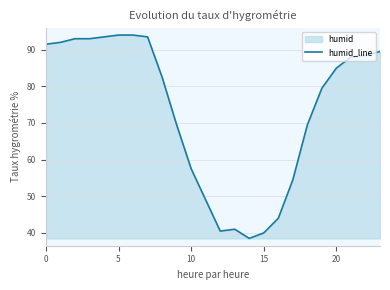

What is the label of the 13th point from the right?

11